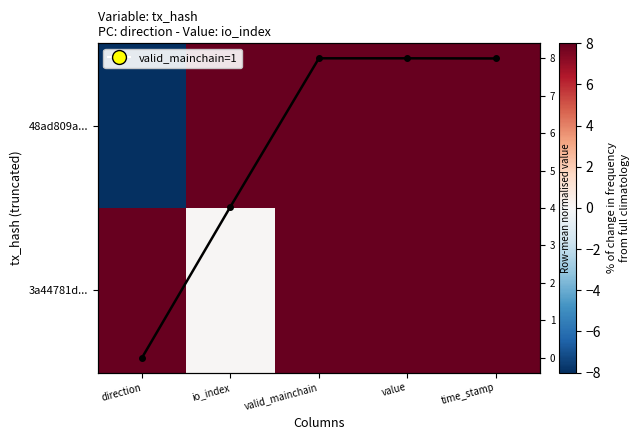

What is the spread (max minus min) of values at io_index?

7.9